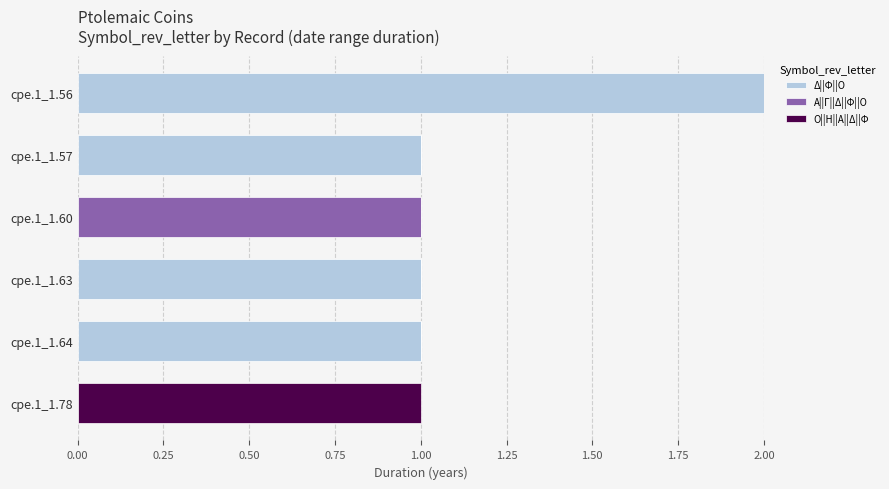

The Δ||Φ||Ο series shows 2 at cpe.1_1.56. True or false?

True